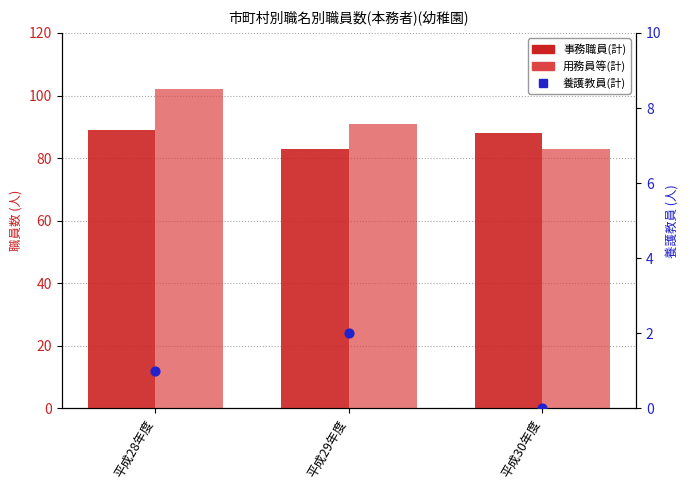

Which series has the largest total across all categories?

用務員等(計)